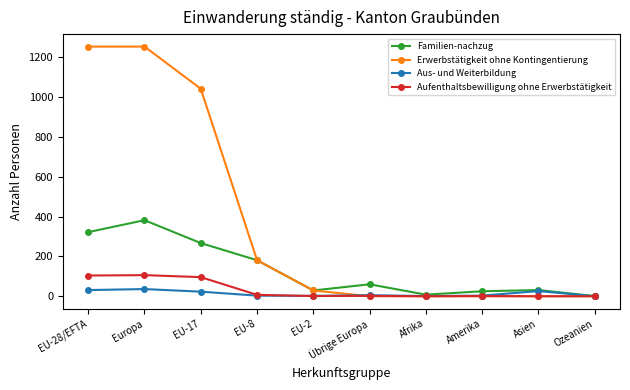

What is the difference between the second highest and second lowest values in the Aus- und Weiterbildung series?

30